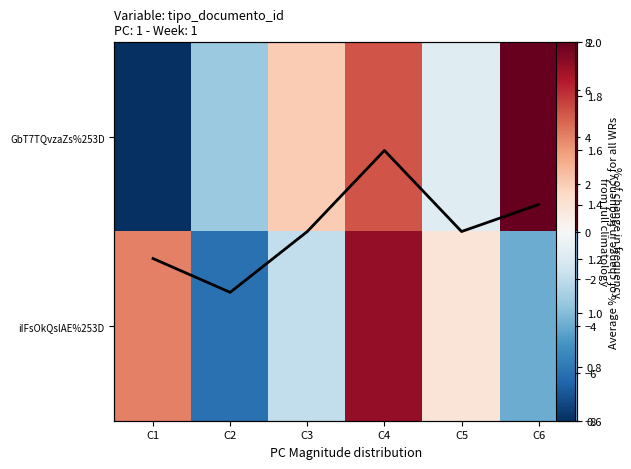

At how many categories does at least one series exceed 4?

2